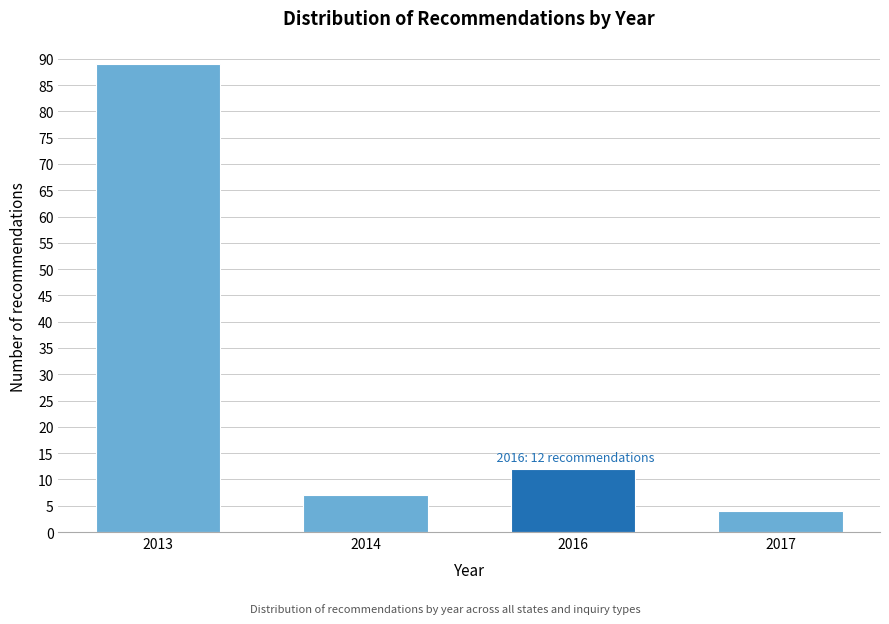

Reading right to left, transcribe all the data shown in this chart.

4	12	7	89